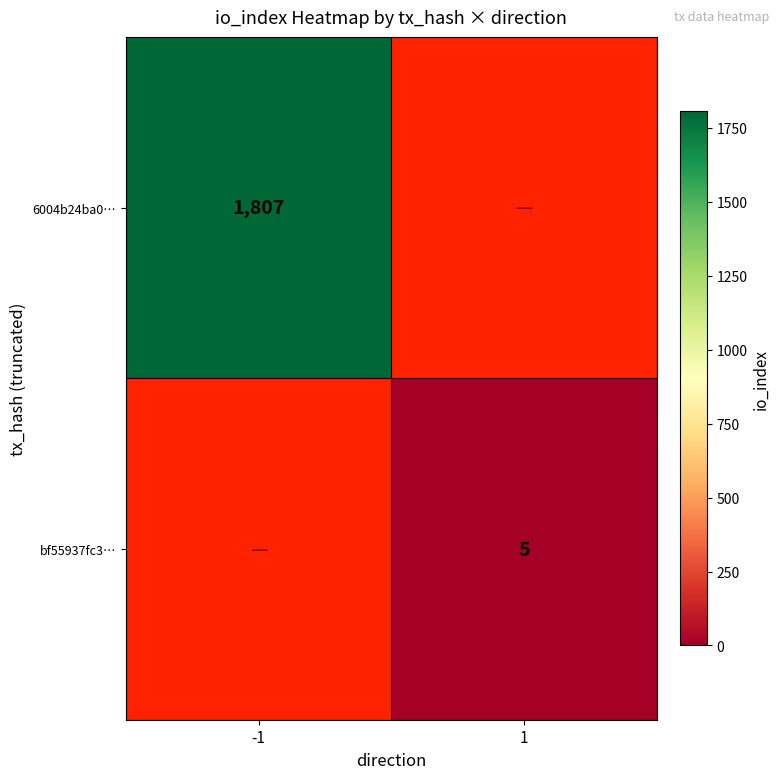

Rank the categories by bf55937fc3… value from highest to lowest.

-1, 1